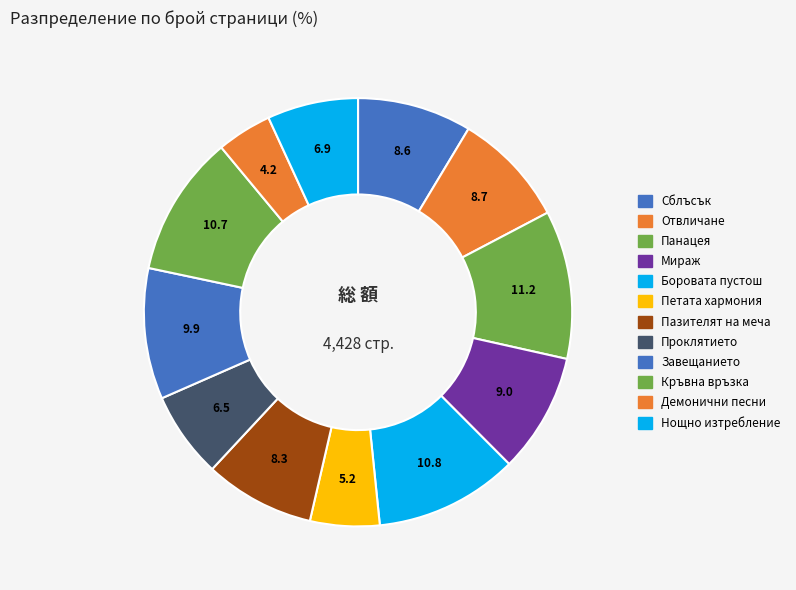

How many slices are in this pie chart?

12